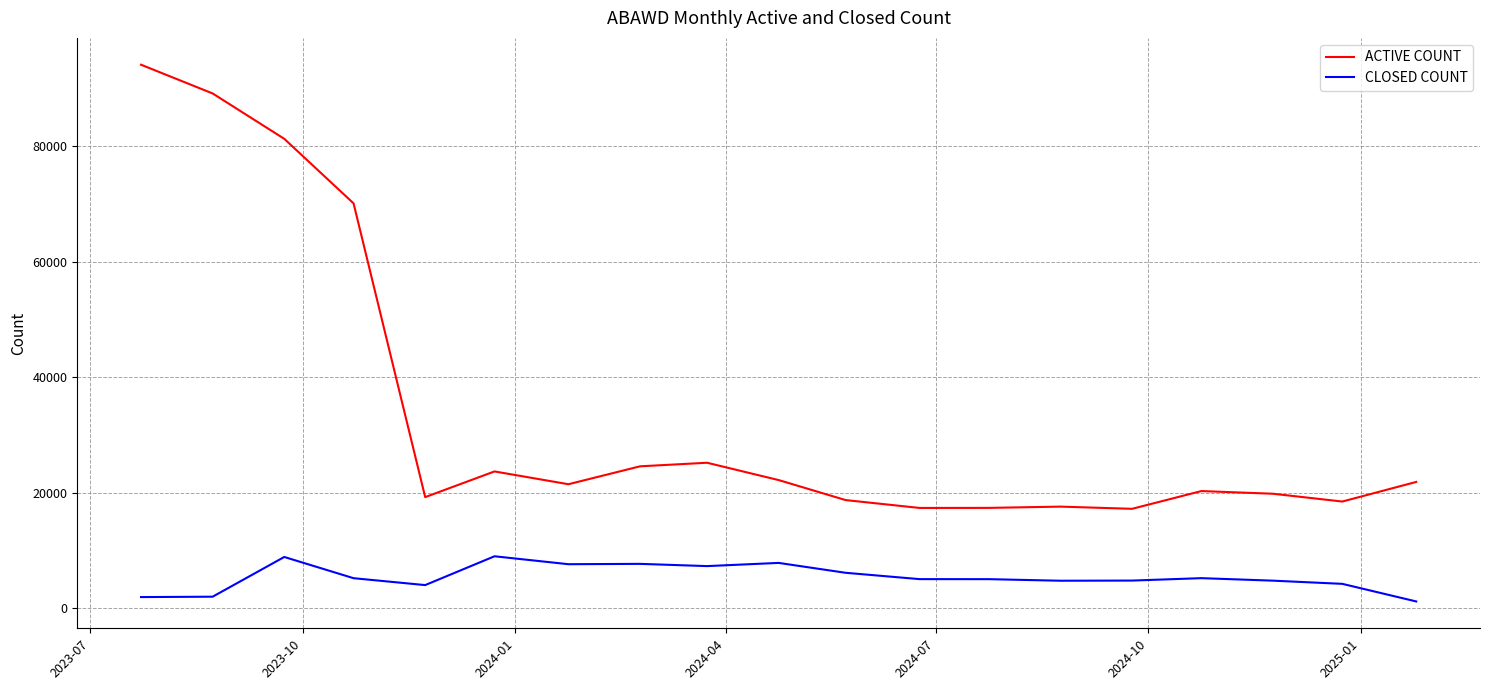

How many categories are shown in the chart?

19